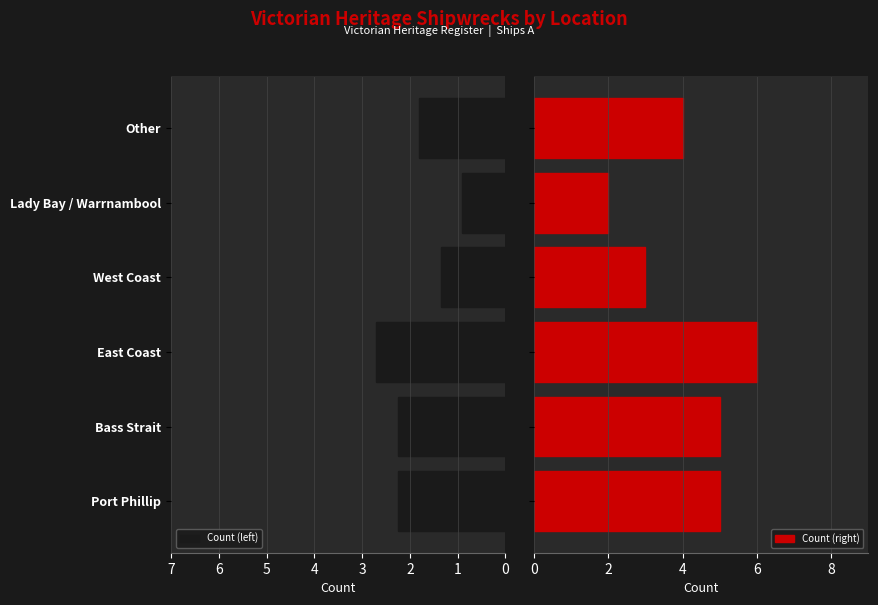

What is the value of the Count (left) bar at the 5th from the left?

0.9